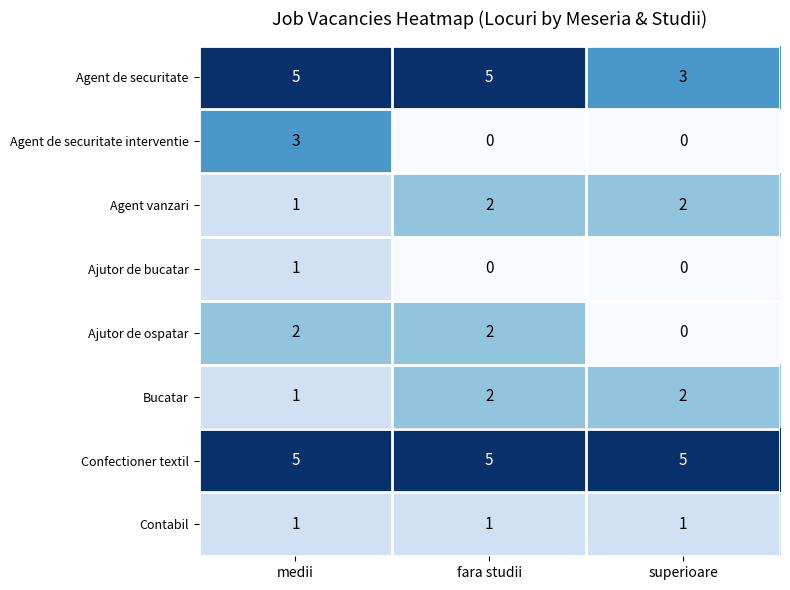

How many Agent de securitate values are between 3 and 5?

3